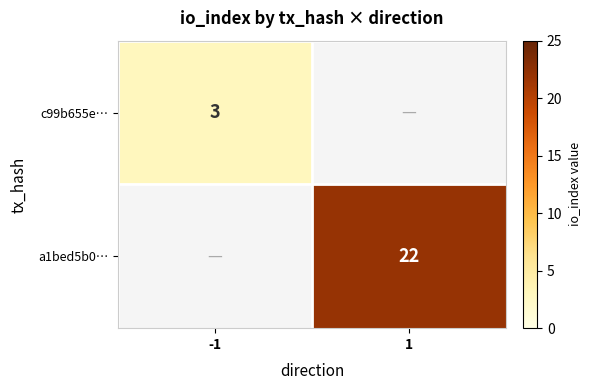

Is the value of a1bed5b0… at 1 greater than the value of c99b655e… at -1?

Yes